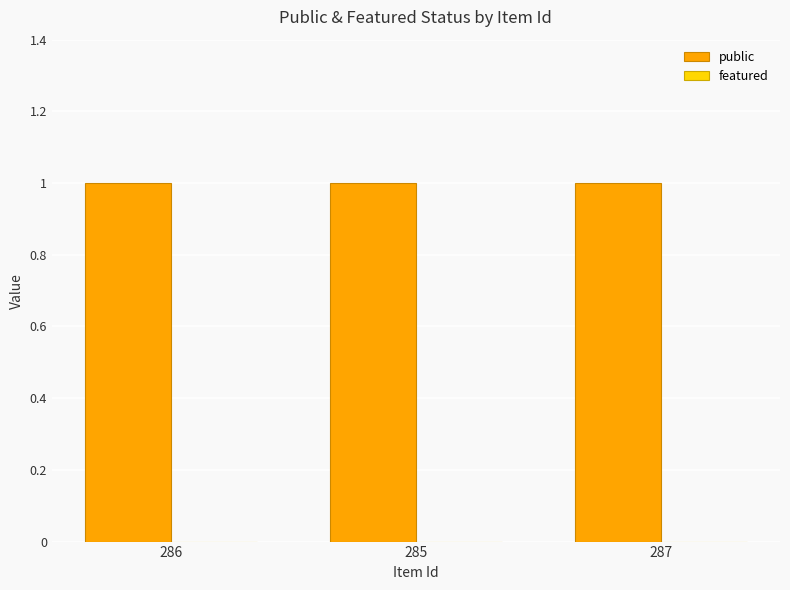

How many groups of bars are there?

3